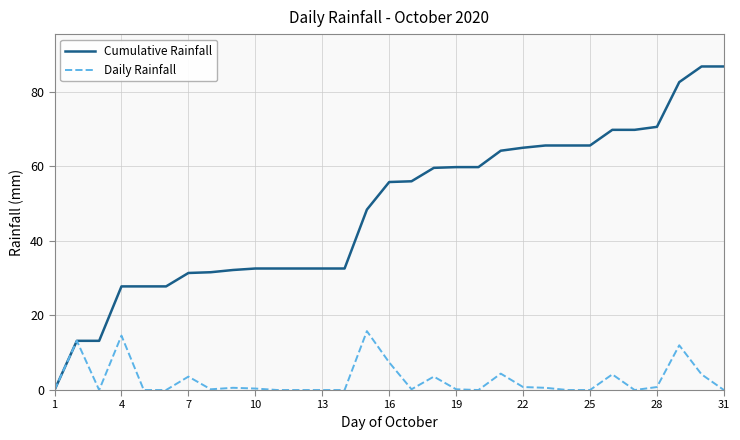

What is the maximum value shown in the chart?

86.8